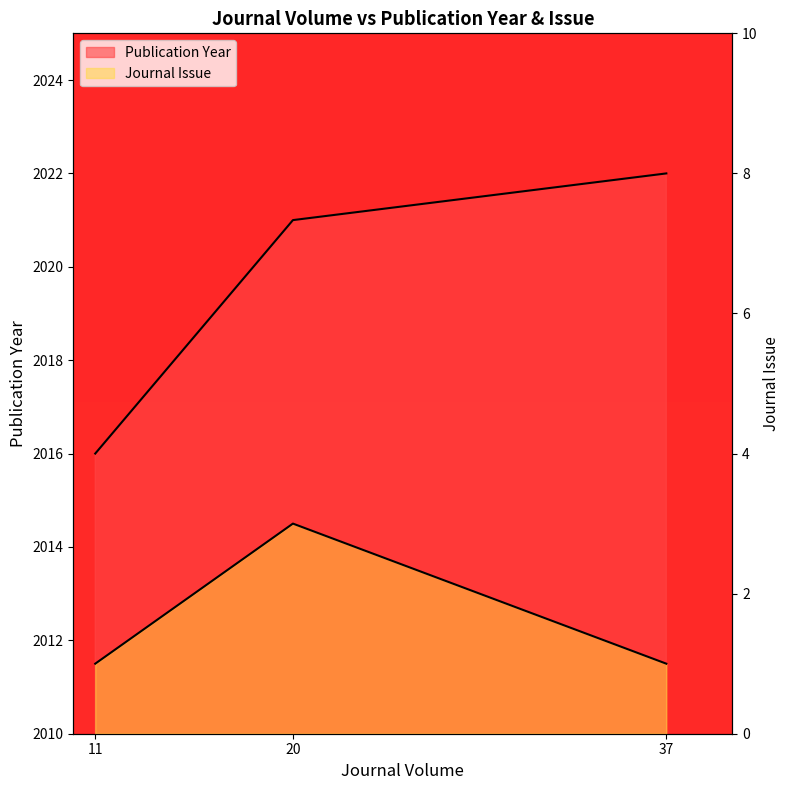

The Publication Year series shows 2022 at 37. True or false?

True